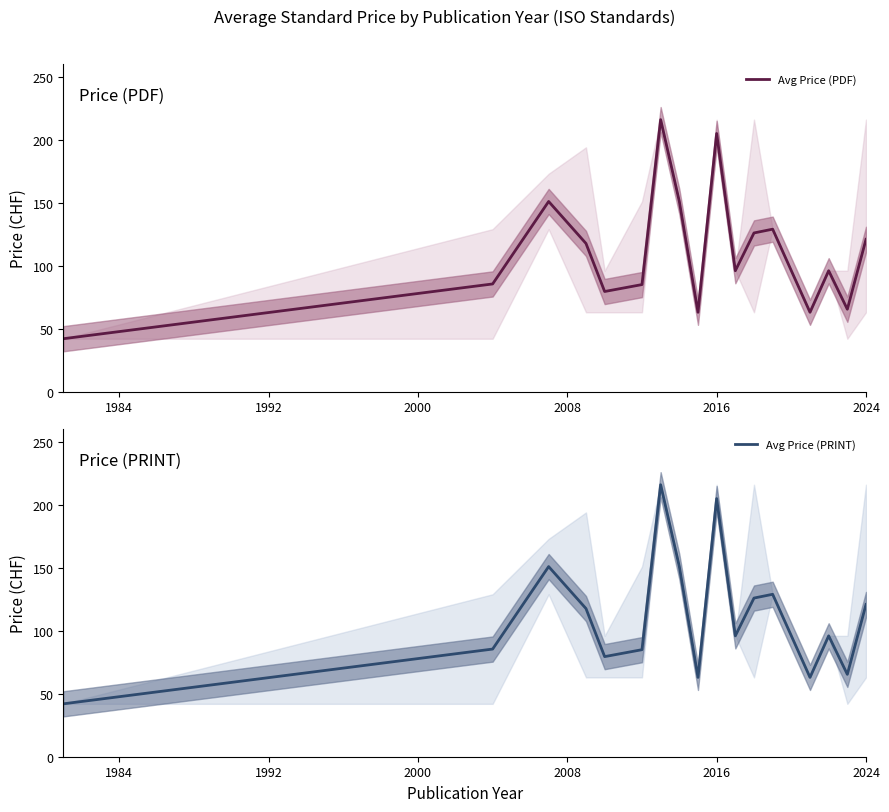

Reading left to right, transcribe all the data shown in this chart.

Avg Price (PDF): 42.0	85.5	151.0	117.7	79.5	85.0	216.0	151.0	63.0	205.0	96.0	126.0	129.0	96.0	63.0	96.0	65.4	120.9
Avg Price (PRINT): 42.0	85.5	151.0	117.7	79.5	85.0	216.0	151.0	63.0	205.0	96.0	126.0	129.0	96.0	63.0	96.0	65.4	120.9